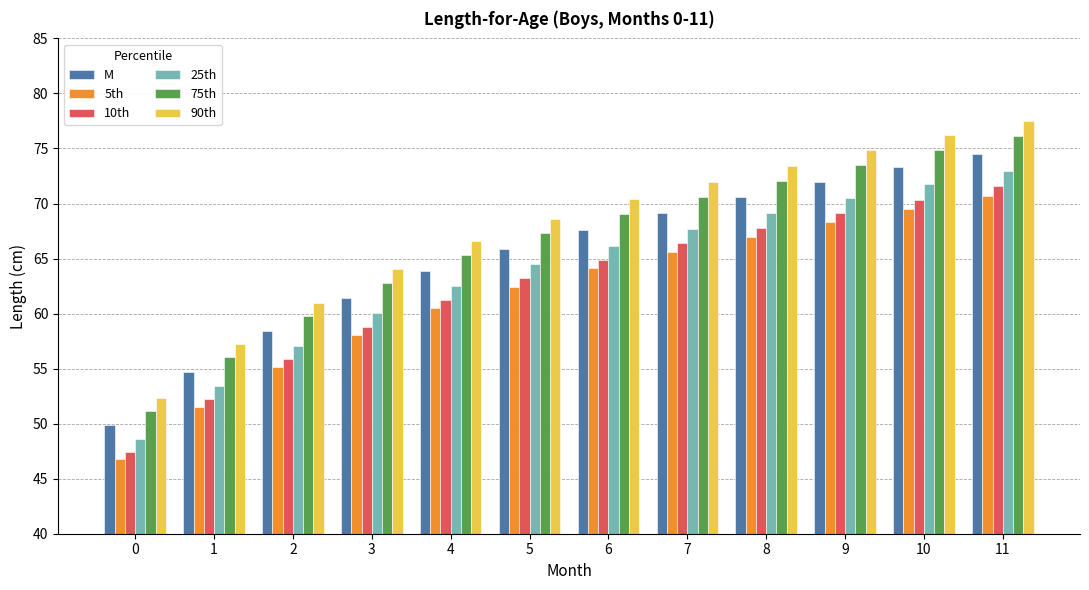

Reading left to right, extract all data points from this chart.

M: 49.9	54.7	58.4	61.4	63.9	65.9	67.6	69.2	70.6	72.0	73.3	74.5
5th: 46.8	51.5	55.1	58.1	60.5	62.4	64.1	65.6	67.0	68.3	69.5	70.7
10th: 47.5	52.2	55.9	58.8	61.2	63.2	64.9	66.4	67.8	69.1	70.4	71.6
25th: 48.6	53.4	57.1	60.1	62.5	64.5	66.2	67.7	69.1	70.5	71.7	73.0
75th: 51.2	56.0	59.8	62.8	65.3	67.3	69.1	70.6	72.1	73.5	74.8	76.1
90th: 52.3	57.2	61.0	64.0	66.6	68.6	70.4	71.9	73.4	74.8	76.2	77.5